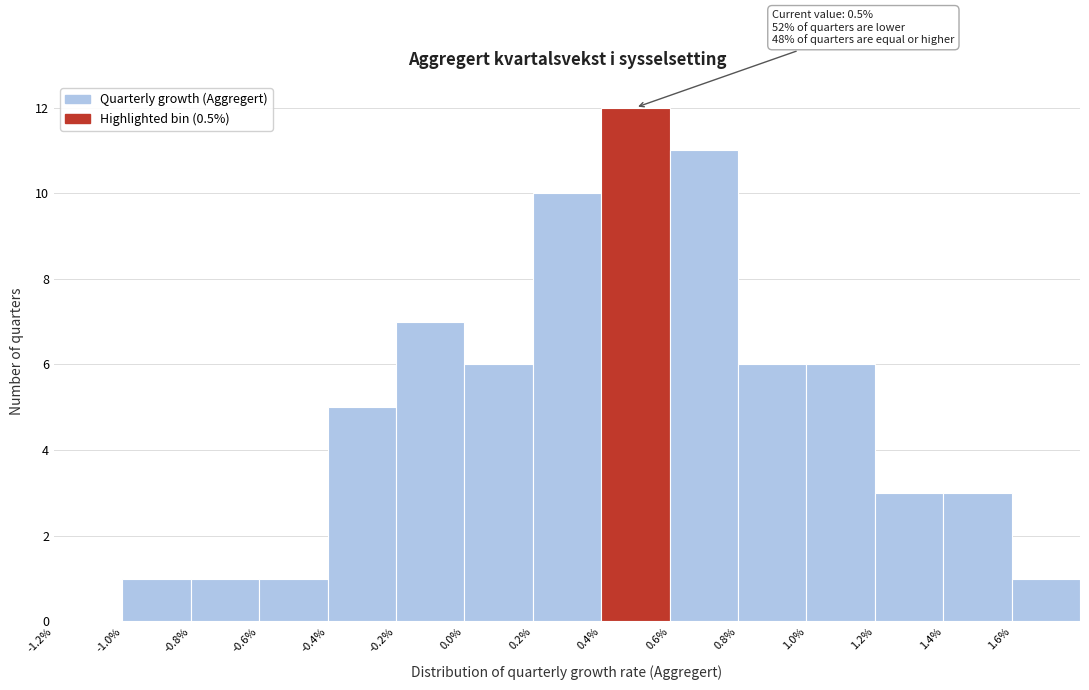

Which range on the x-axis has the tallest bar?

0.4 to 0.6